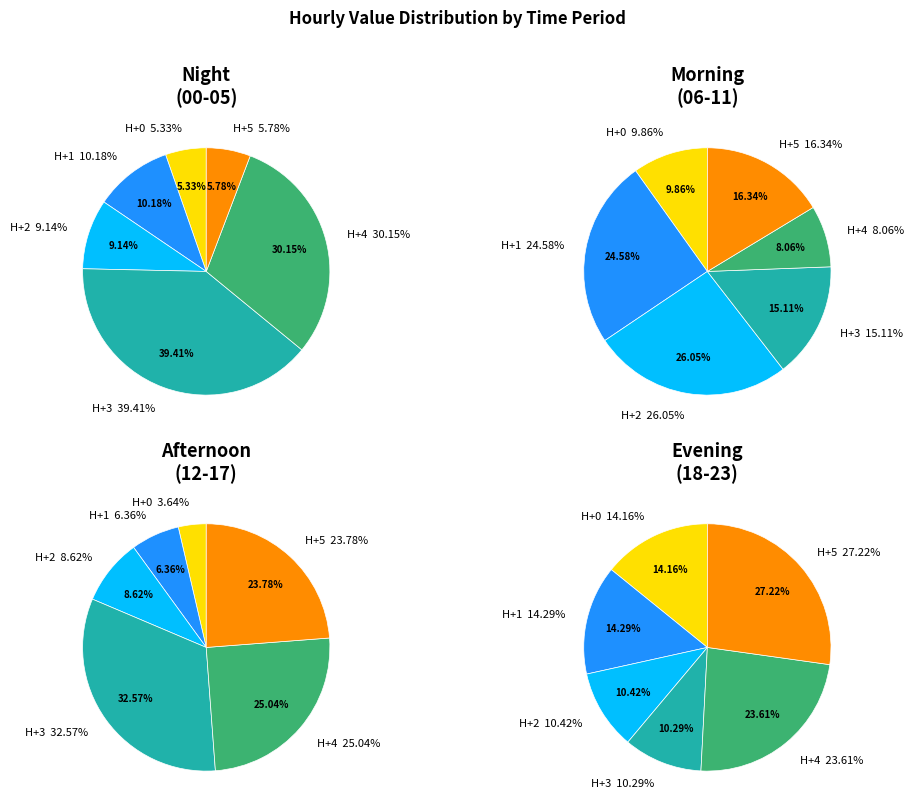

Between 04:00 and 11:00, which is larger?

04:00